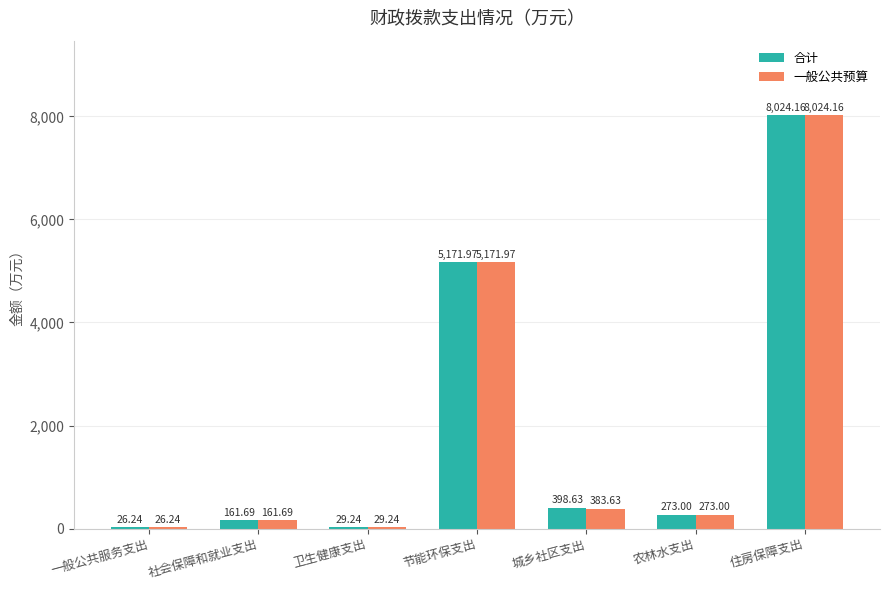

What is the total value across all series at 卫生健康支出?

58.5